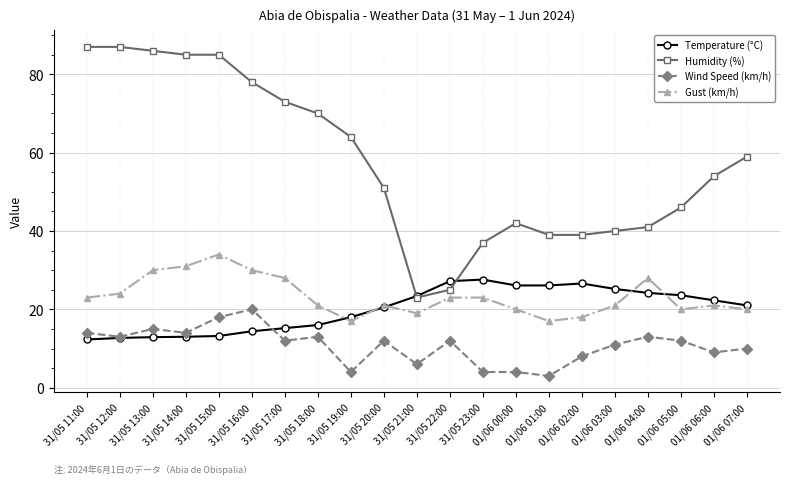

Which series has the largest range (max minus min)?

Humidity (%)